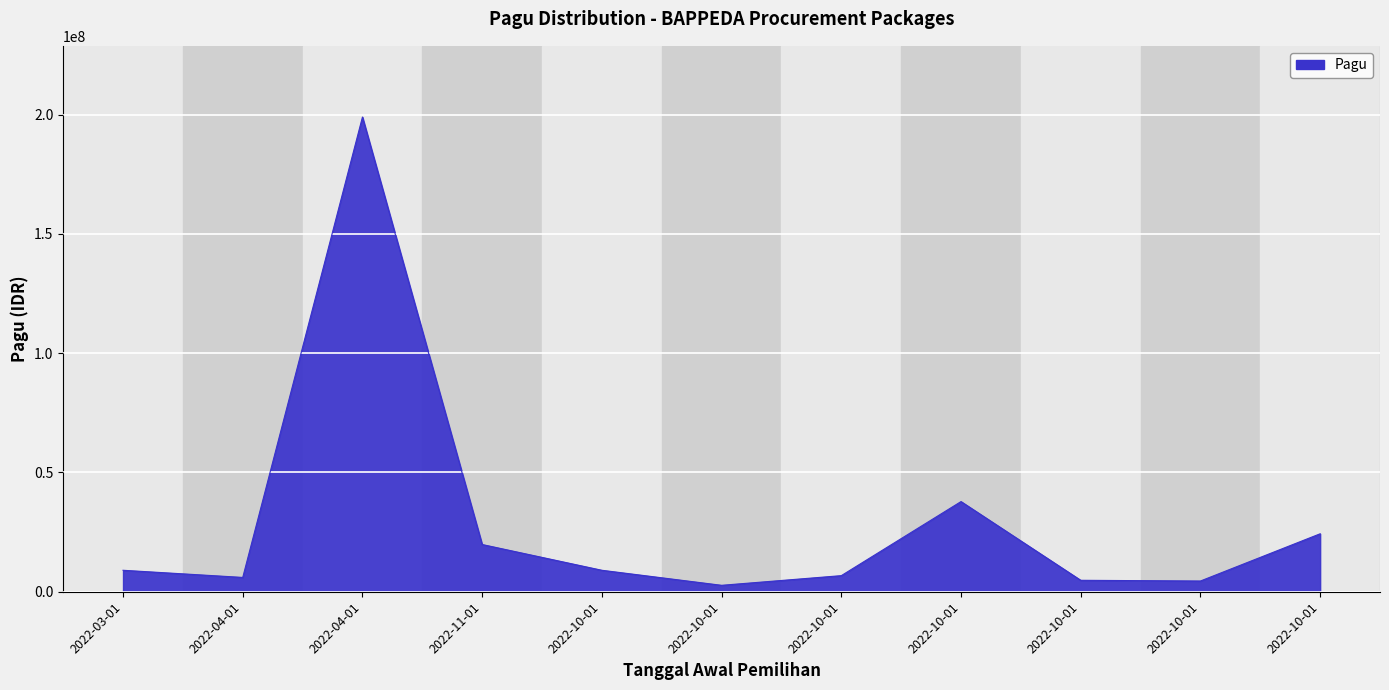

What is the label of the 7th point from the left?

2022-10-01